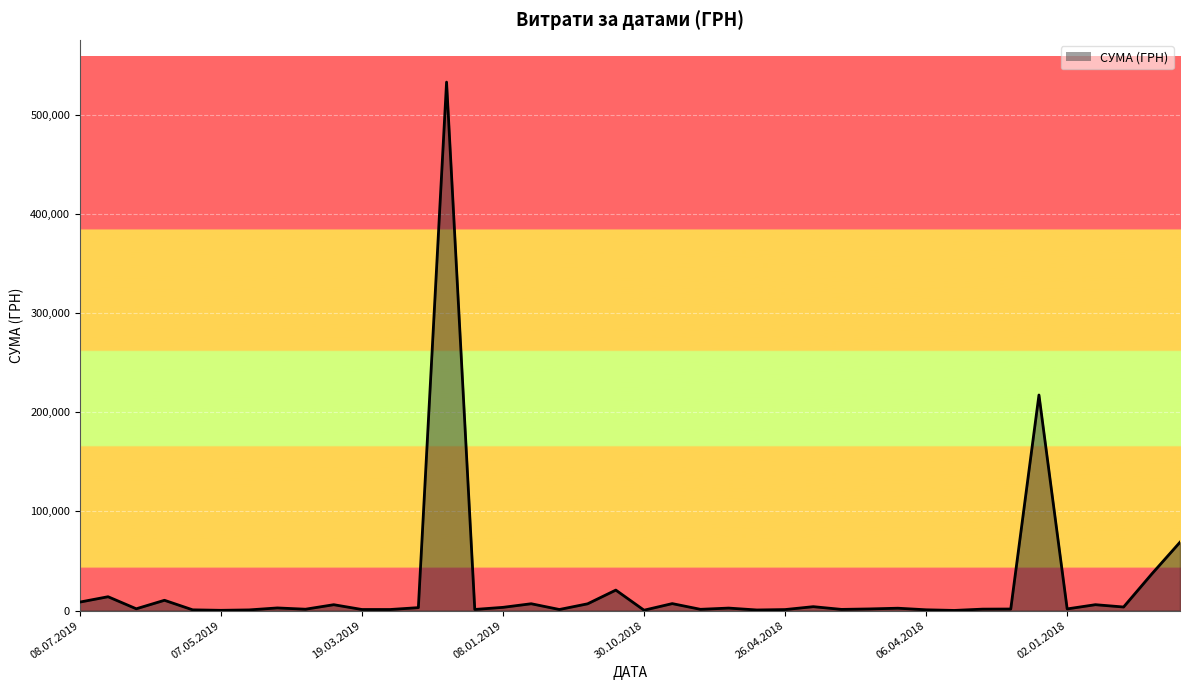

What is the maximum value shown in the chart?

532782.7